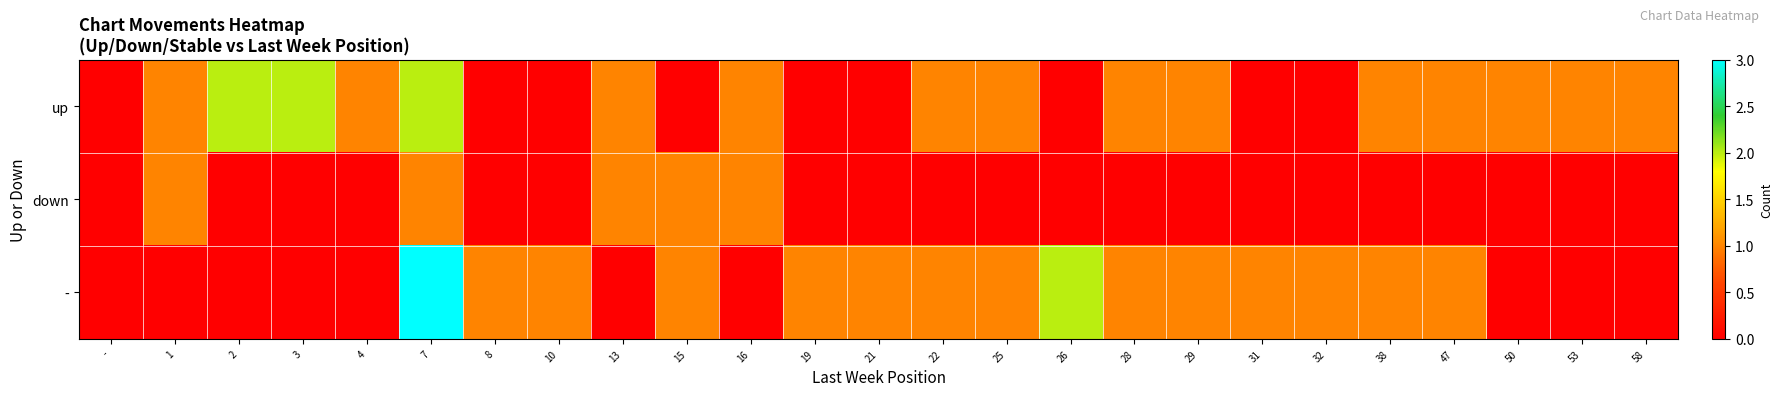

Reading left to right, what are all the values shown in this chart?

up: -=0	1=1	2=2	3=2	4=1	7=2	8=0	10=0	13=1	15=0	16=1	19=0	21=0	22=1	25=1	26=0	28=1	29=1	31=0	32=0	38=1	47=1	50=1	53=1	58=1
down: -=0	1=1	2=0	3=0	4=0	7=1	8=0	10=0	13=1	15=1	16=1	19=0	21=0	22=0	25=0	26=0	28=0	29=0	31=0	32=0	38=0	47=0	50=0	53=0	58=0
-: -=0	1=0	2=0	3=0	4=0	7=3	8=1	10=1	13=0	15=1	16=0	19=1	21=1	22=1	25=1	26=2	28=1	29=1	31=1	32=1	38=1	47=1	50=0	53=0	58=0